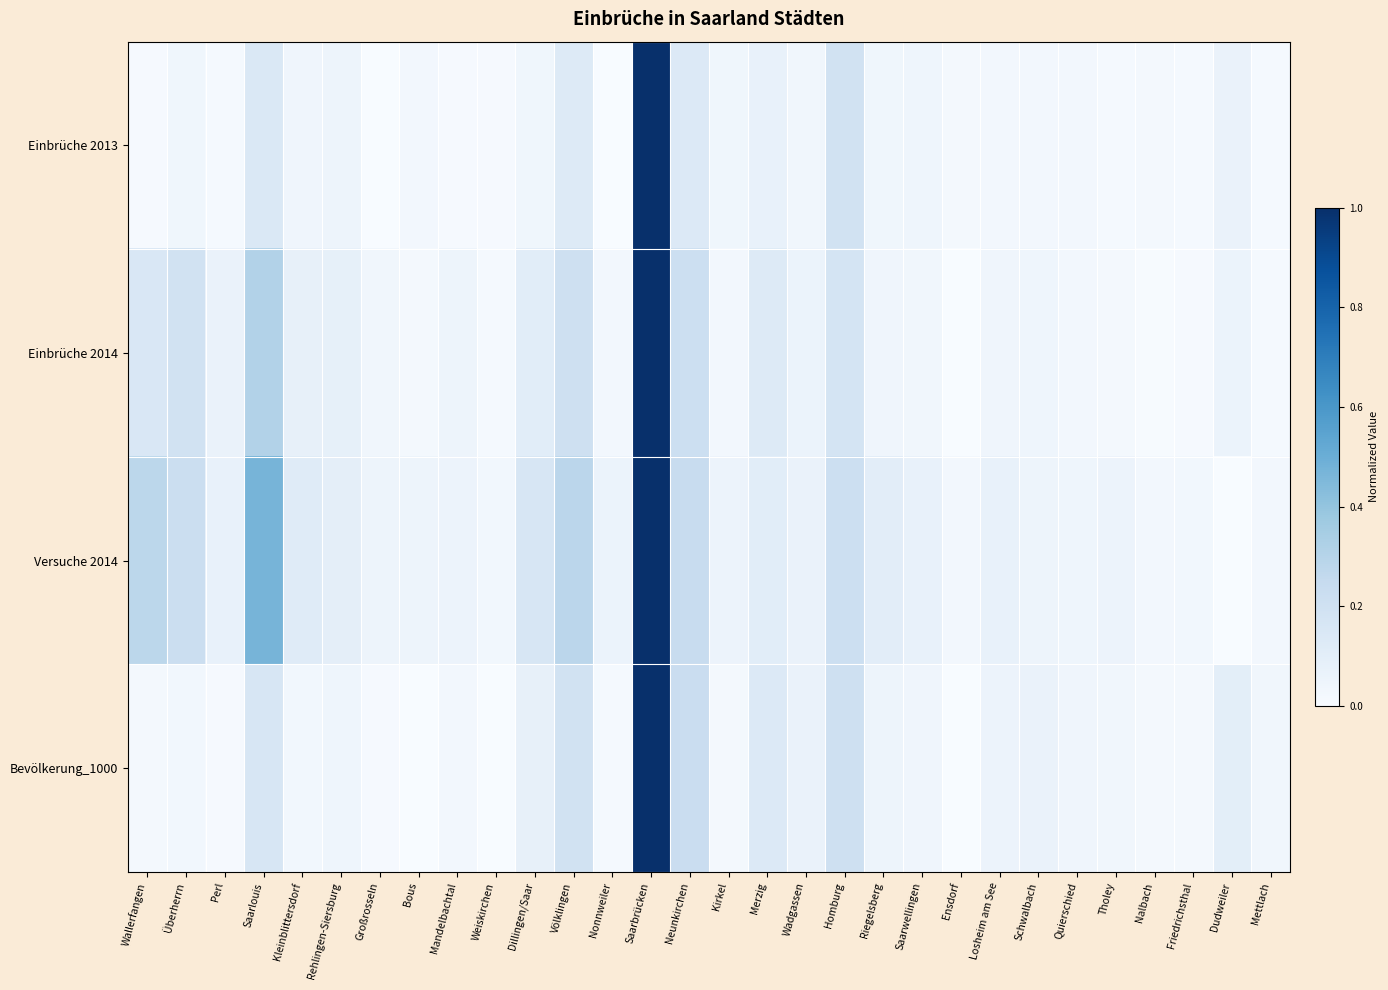

Reading right to left, what are all the values shown in this chart?

Einbrüche 2013: Mettlach=0.0	Dudweiler=0.1	Friedrichsthal=0.0	Nalbach=0.0	Tholey=0.0	Quierschied=0.0	Schwalbach=0.0	Losheim am See=0.0	Ensdorf=0.0	Saarwellingen=0.0	Riegelsberg=0.0	Homburg=0.2	Wadgassen=0.0	Merzig=0.1	Kirkel=0.0	Neunkirchen=0.1	Saarbrücken=1.0	Nonnweiler=0.0	Völklingen=0.1	Dillingen/Saar=0.0	Weiskirchen=0.0	Mandelbachtal=0.0	Bous=0.0	Großrosseln=0.0	Rehlingen-Siersburg=0.0	Kleinblittersdorf=0.0	Saarlouis=0.1	Perl=0.0	Überherrn=0.0	Wallerfangen=0.0
Einbrüche 2014: Mettlach=0.0	Dudweiler=0.1	Friedrichsthal=0.0	Nalbach=0.0	Tholey=0.0	Quierschied=0.0	Schwalbach=0.0	Losheim am See=0.0	Ensdorf=0.0	Saarwellingen=0.0	Riegelsberg=0.0	Homburg=0.2	Wadgassen=0.1	Merzig=0.1	Kirkel=0.0	Neunkirchen=0.2	Saarbrücken=1.0	Nonnweiler=0.0	Völklingen=0.2	Dillingen/Saar=0.1	Weiskirchen=0.0	Mandelbachtal=0.0	Bous=0.0	Großrosseln=0.0	Rehlingen-Siersburg=0.1	Kleinblittersdorf=0.1	Saarlouis=0.3	Perl=0.1	Überherrn=0.2	Wallerfangen=0.2
Versuche 2014: Mettlach=0.0	Dudweiler=0.0	Friedrichsthal=0.0	Nalbach=0.0	Tholey=0.1	Quierschied=0.0	Schwalbach=0.0	Losheim am See=0.1	Ensdorf=0.0	Saarwellingen=0.1	Riegelsberg=0.1	Homburg=0.2	Wadgassen=0.1	Merzig=0.1	Kirkel=0.1	Neunkirchen=0.2	Saarbrücken=1.0	Nonnweiler=0.1	Völklingen=0.3	Dillingen/Saar=0.2	Weiskirchen=0.0	Mandelbachtal=0.1	Bous=0.0	Großrosseln=0.0	Rehlingen-Siersburg=0.1	Kleinblittersdorf=0.1	Saarlouis=0.5	Perl=0.1	Überherrn=0.2	Wallerfangen=0.3
Bevölkerung_1000: Mettlach=0.0	Dudweiler=0.1	Friedrichsthal=0.0	Nalbach=0.0	Tholey=0.0	Quierschied=0.0	Schwalbach=0.1	Losheim am See=0.1	Ensdorf=0.0	Saarwellingen=0.0	Riegelsberg=0.0	Homburg=0.2	Wadgassen=0.1	Merzig=0.1	Kirkel=0.0	Neunkirchen=0.2	Saarbrücken=1.0	Nonnweiler=0.0	Völklingen=0.2	Dillingen/Saar=0.1	Weiskirchen=0.0	Mandelbachtal=0.0	Bous=0.0	Großrosseln=0.0	Rehlingen-Siersburg=0.0	Kleinblittersdorf=0.0	Saarlouis=0.2	Perl=0.0	Überherrn=0.0	Wallerfangen=0.0